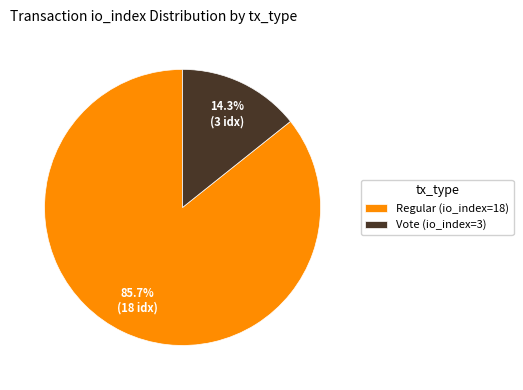

Is there a majority slice in this chart?

Yes